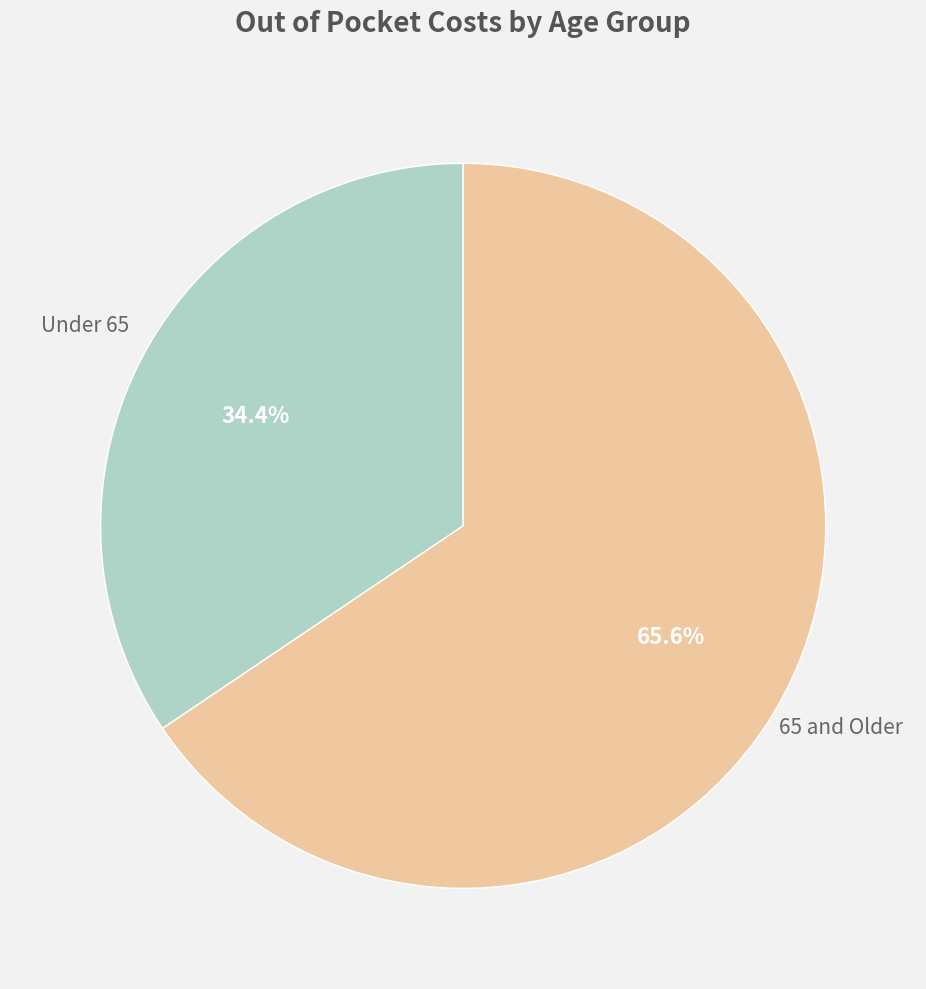

Does any single category account for the majority?

Yes